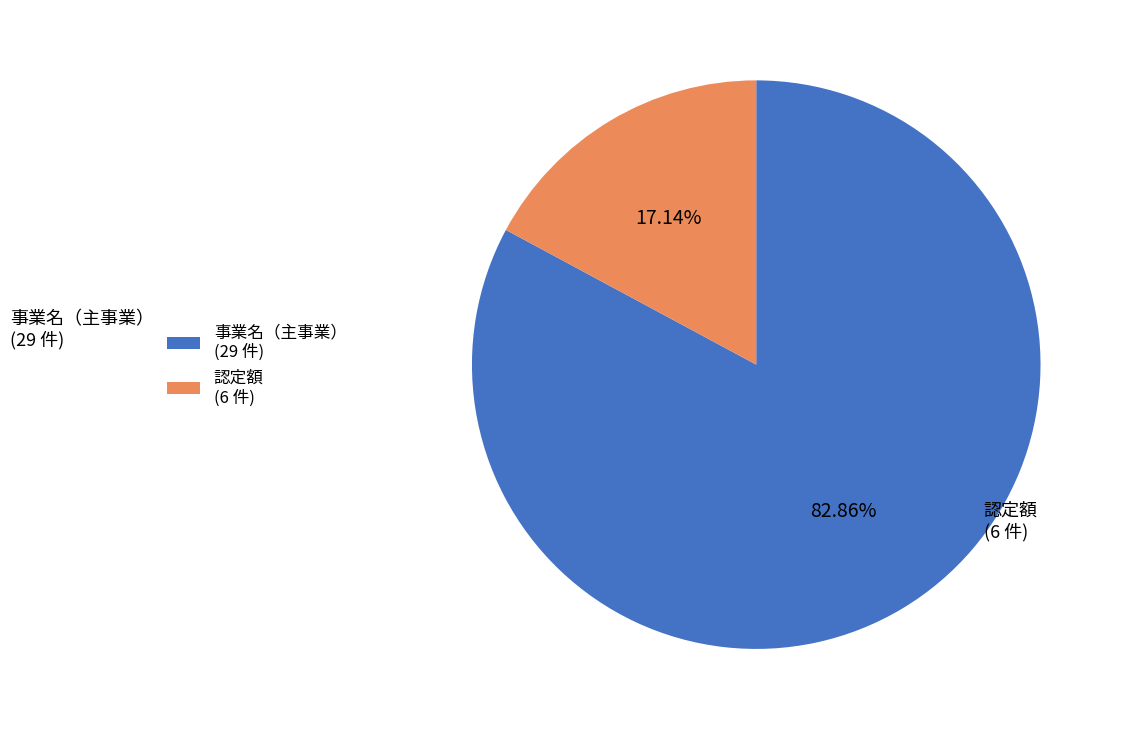

The 事業名（主事業） slice represents 93% of the pie. True or false?

False